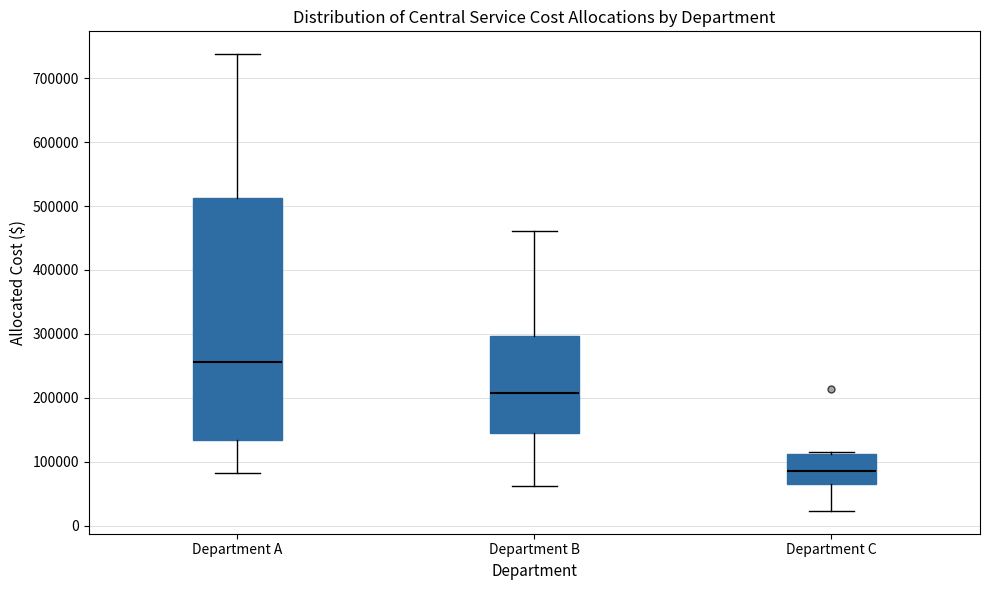

Which box has the lowest median line?

Department C